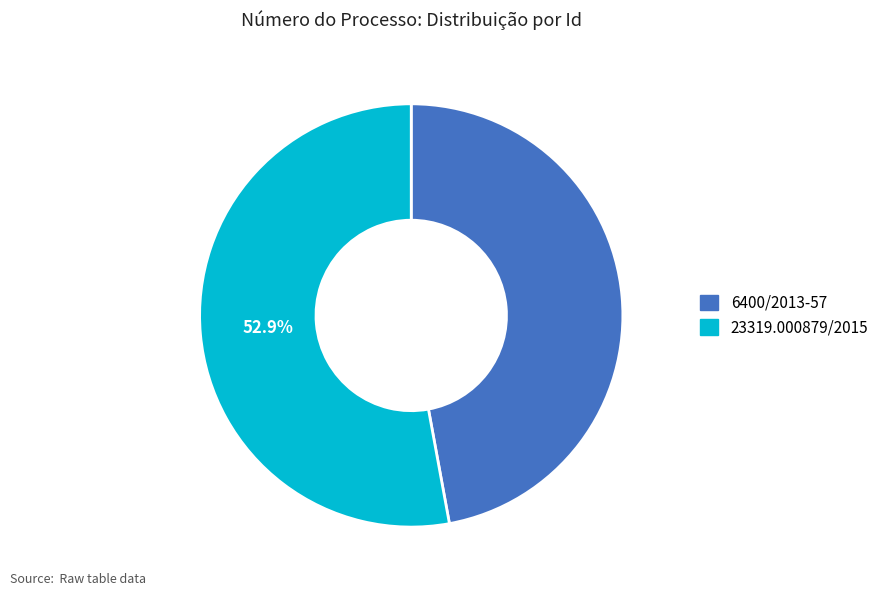

How many segments does this pie chart have?

2